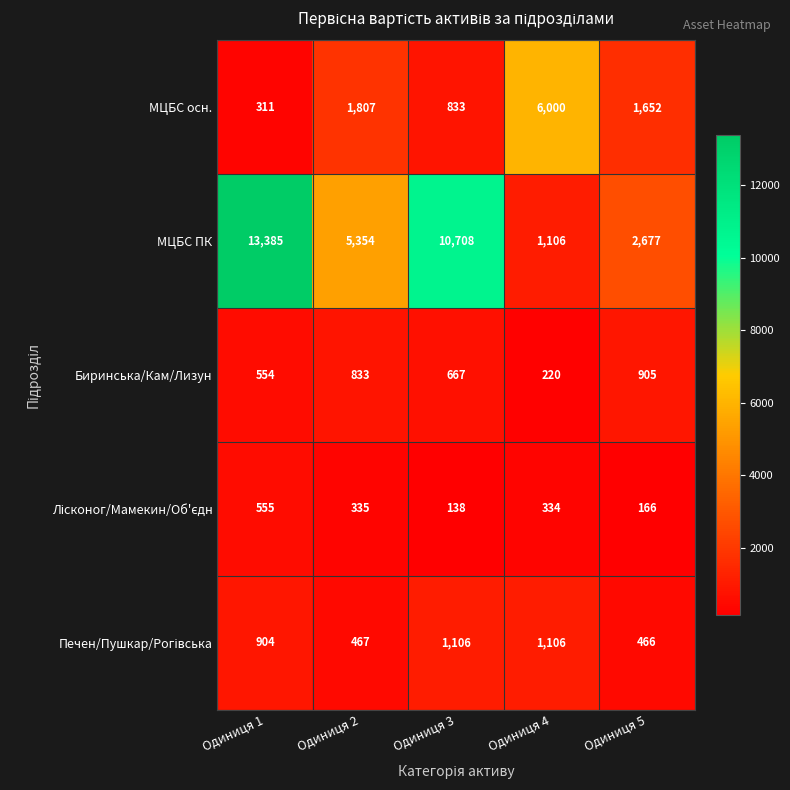

How many distinct data groups are displayed?

5